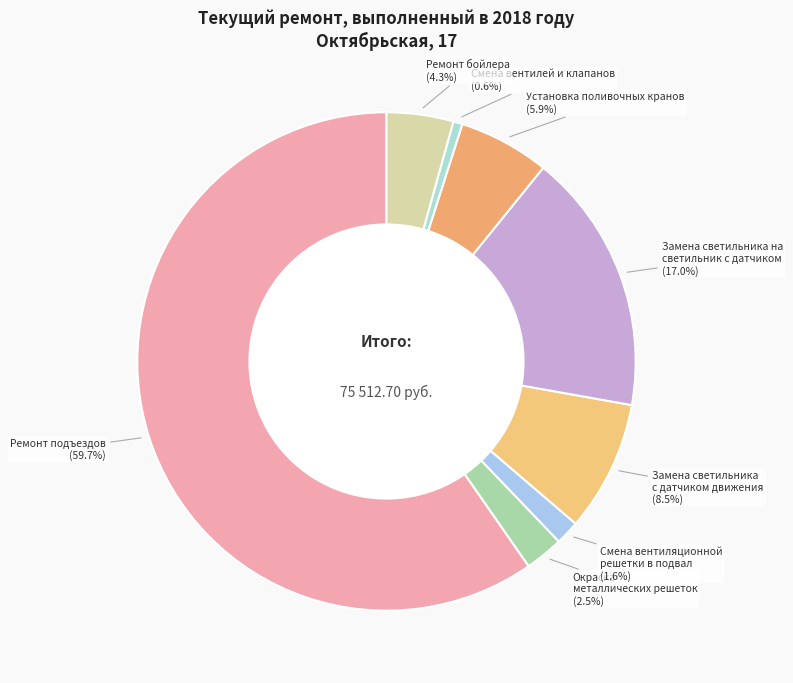

Does Смена вентиляционной решетки в подвал represent more than half of the total?

No